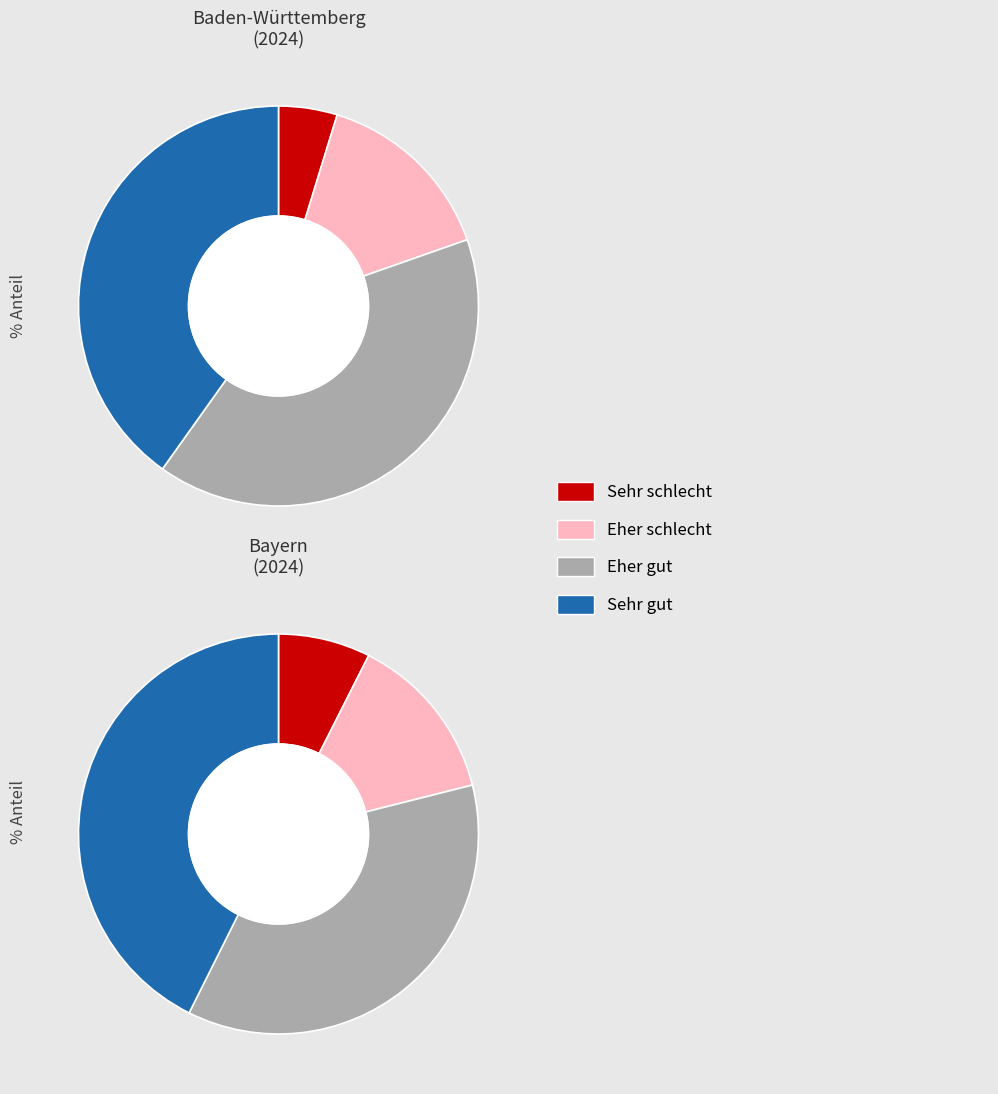

Is there any slice that represents more than half of the pie?

No